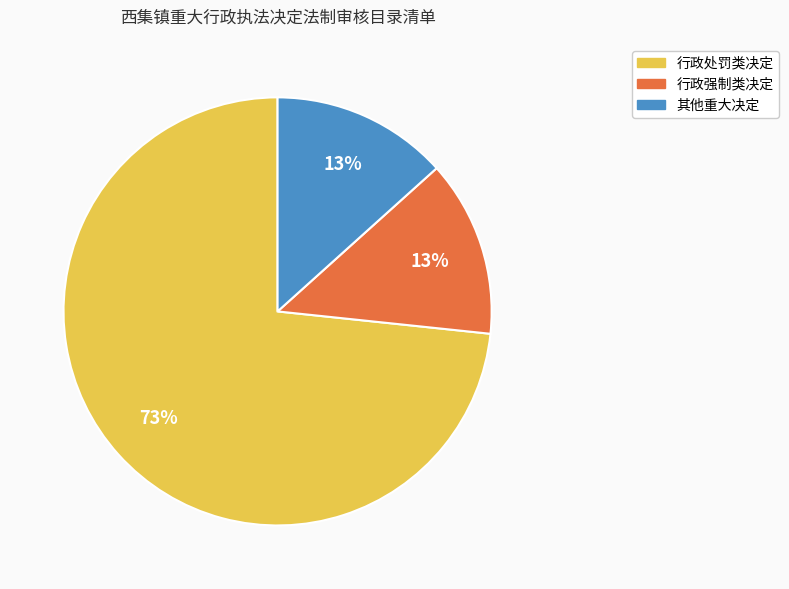

The 其他重大决定 slice represents 1% of the pie. True or false?

False